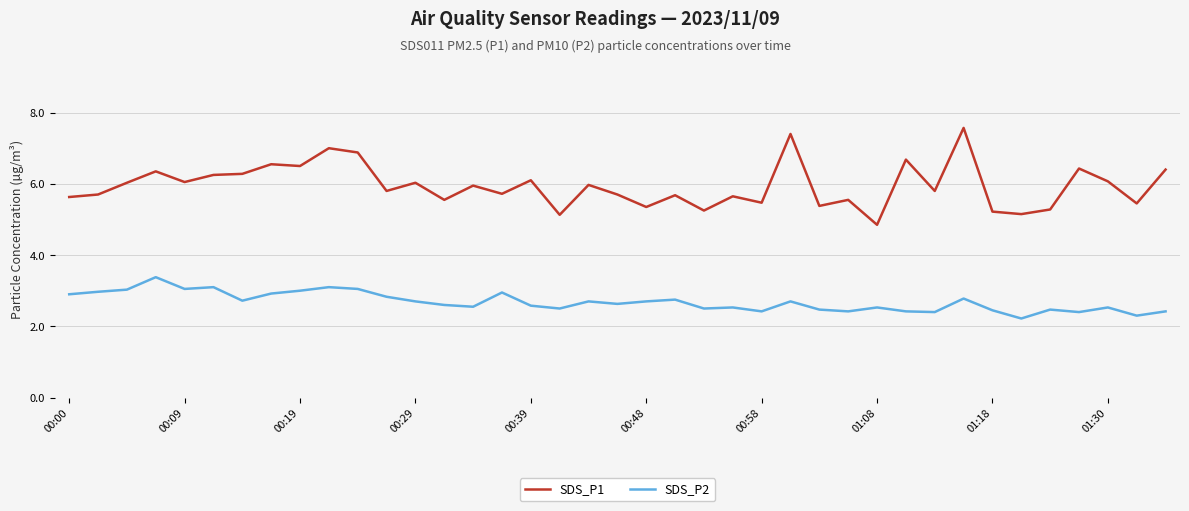

Which series has the largest total across all categories?

SDS_P1